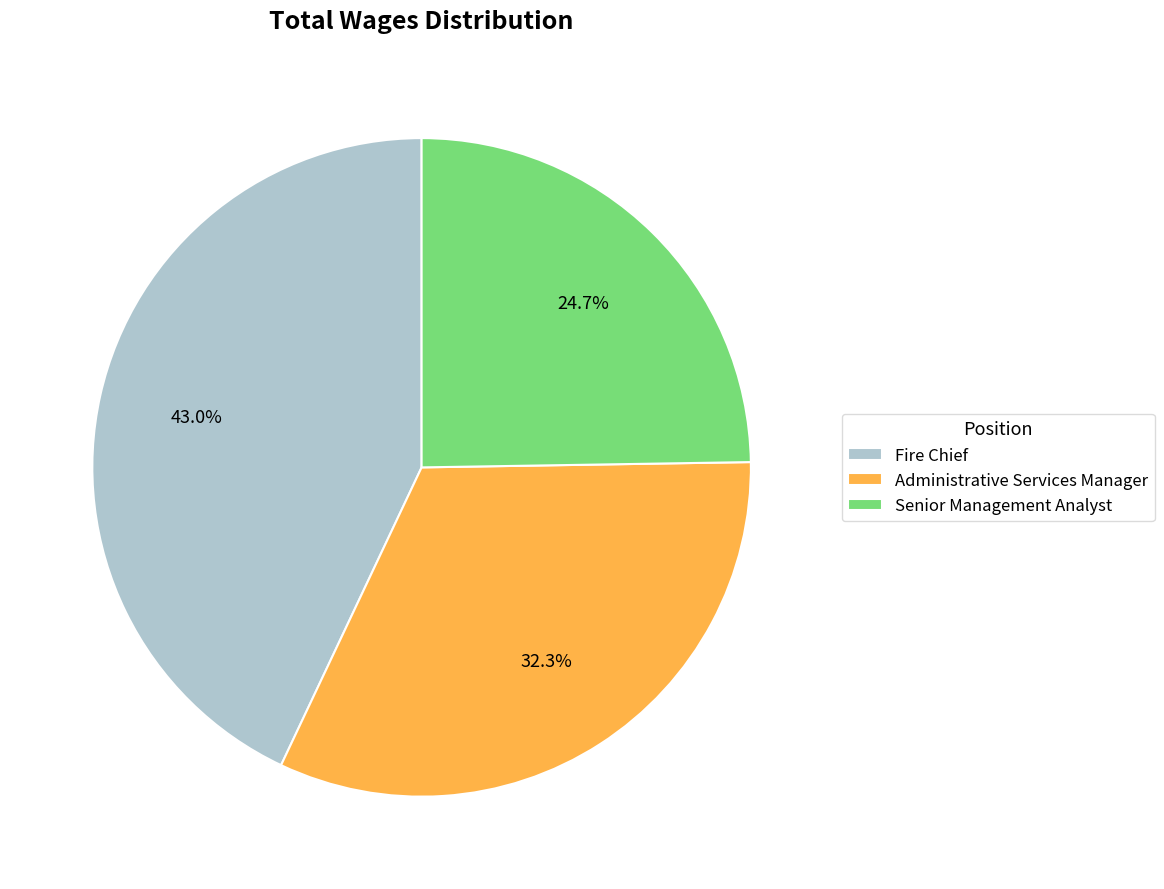

How much of the chart is everything except Senior Management Analyst?

75.3%